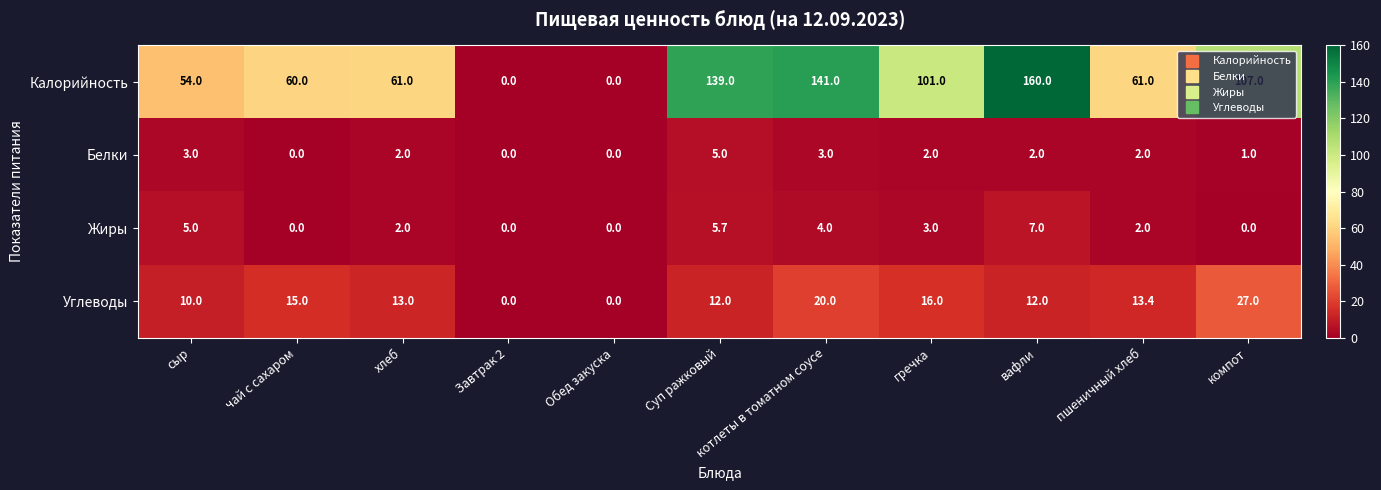

Rank the series by their maximum value, from highest to lowest.

Калорийность, Углеводы, Жиры, Белки